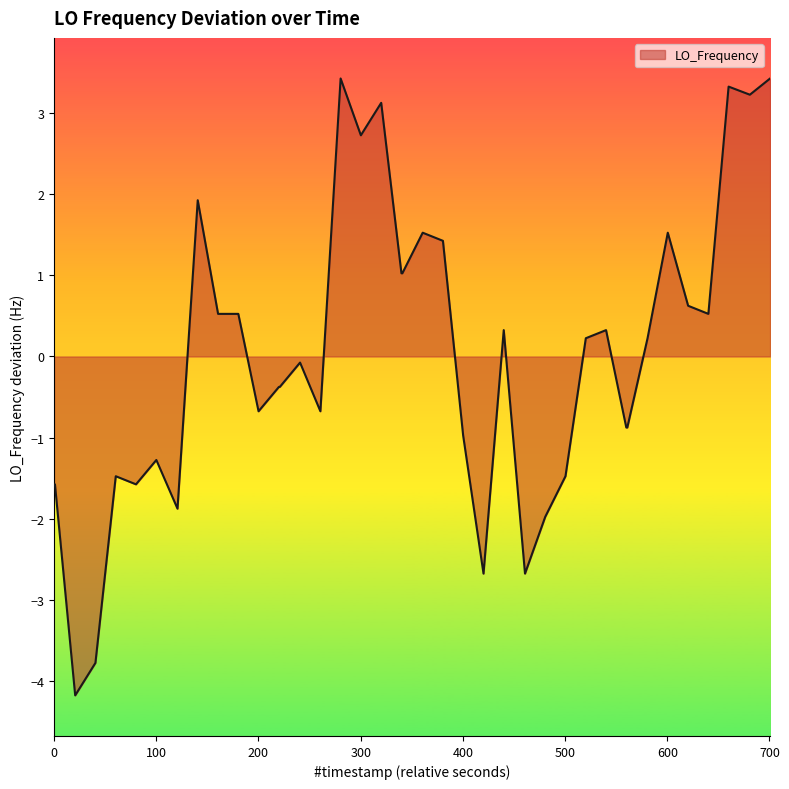

What is the greatest value displayed?

3.4